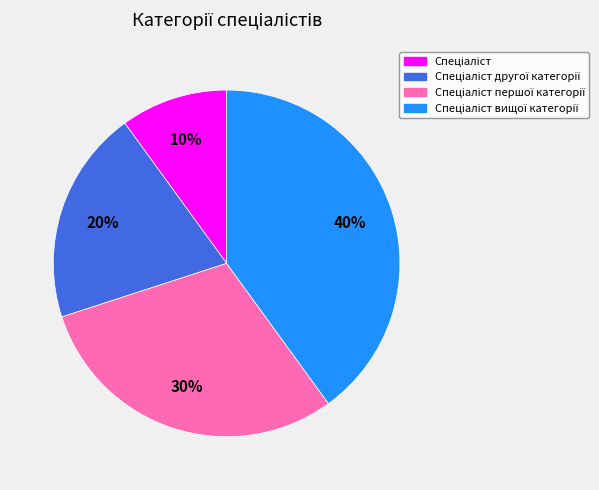

To the nearest percent, what is the average slice percentage?

25%